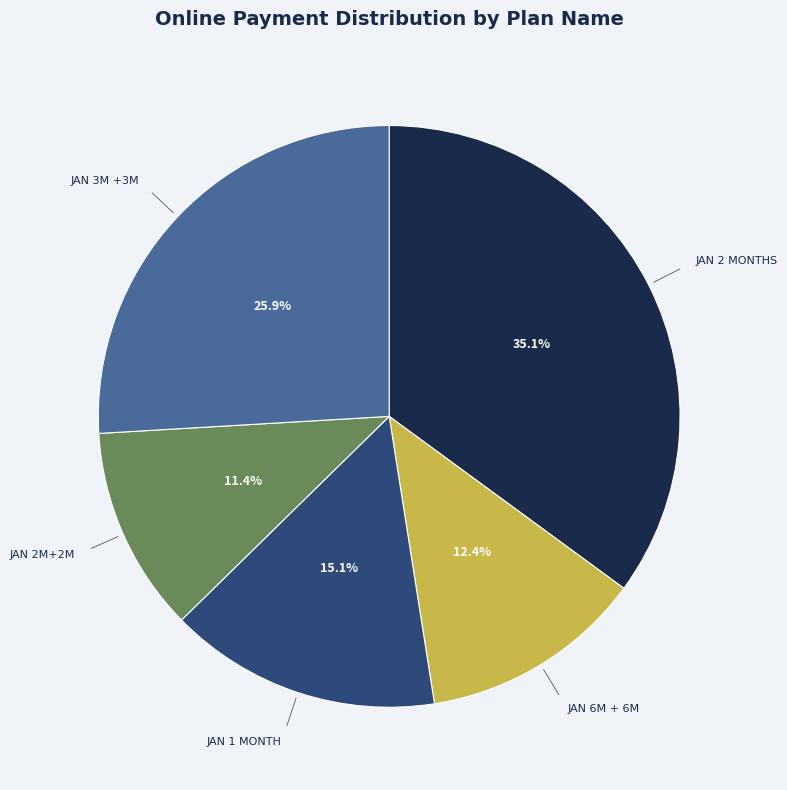

Is there any slice that represents more than half of the pie?

No